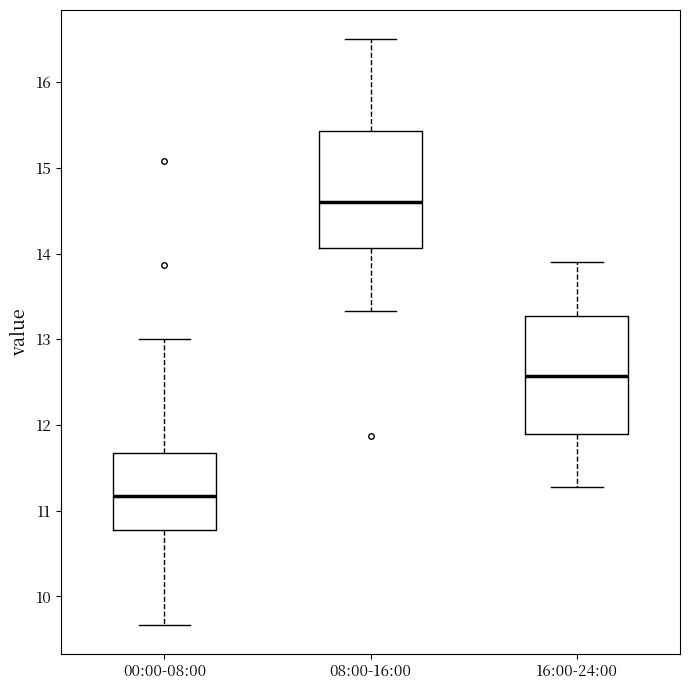

Reading left to right, transcribe this box plot: for each box, give where its median line is, the range the box spans, and where its two whiskers end, as read against the y-axis. The values are not printed on the chart, so give them approximately, as read against the axis.

00:00-08:00: median 11.2, box 10.8 to 11.7, whiskers 9.7 to 13.0
08:00-16:00: median 14.6, box 14.1 to 15.4, whiskers 13.3 to 16.5
16:00-24:00: median 12.6, box 11.9 to 13.3, whiskers 11.3 to 13.9